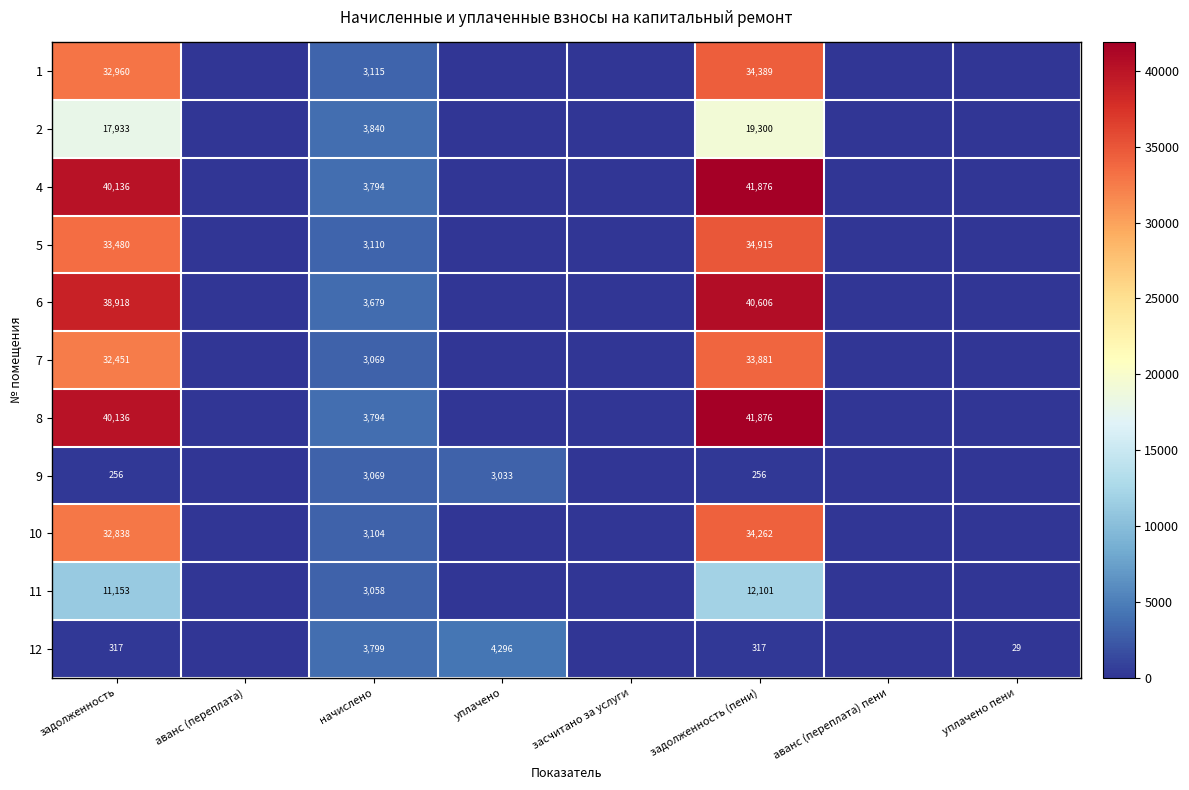

Is it true that 12 equals 483 at задолженность?

False